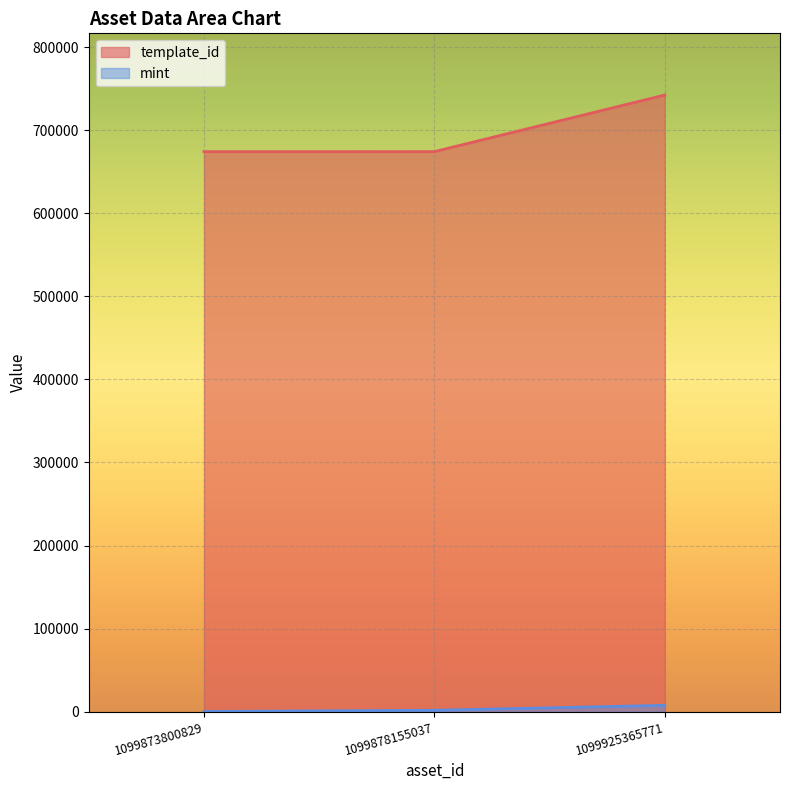

What is the value of the template_id point at the 2nd from the left?

674183